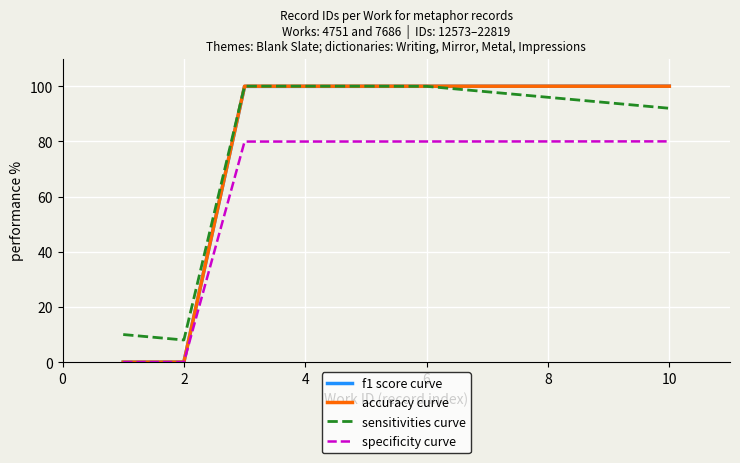

True or false: specificity curve and sensitivities curve cross at least once.

False